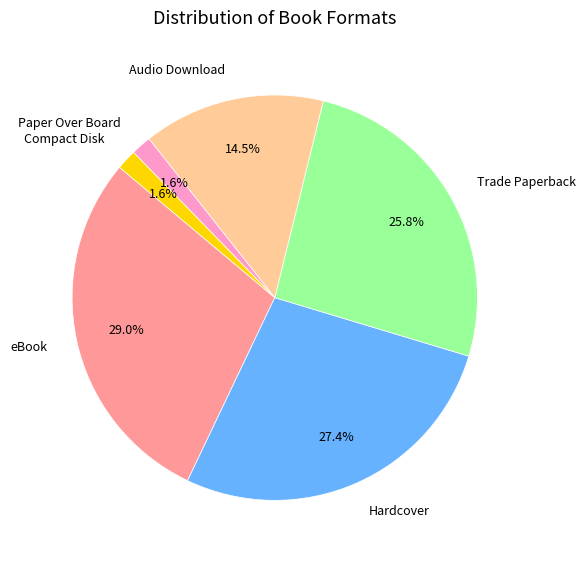

Is there any slice that represents more than half of the pie?

No